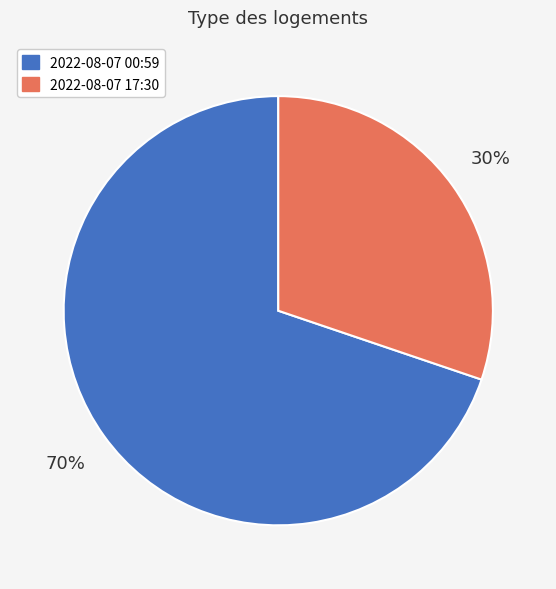

To the nearest percent, what percentage of the pie is 2022-08-07 17:30?

30%